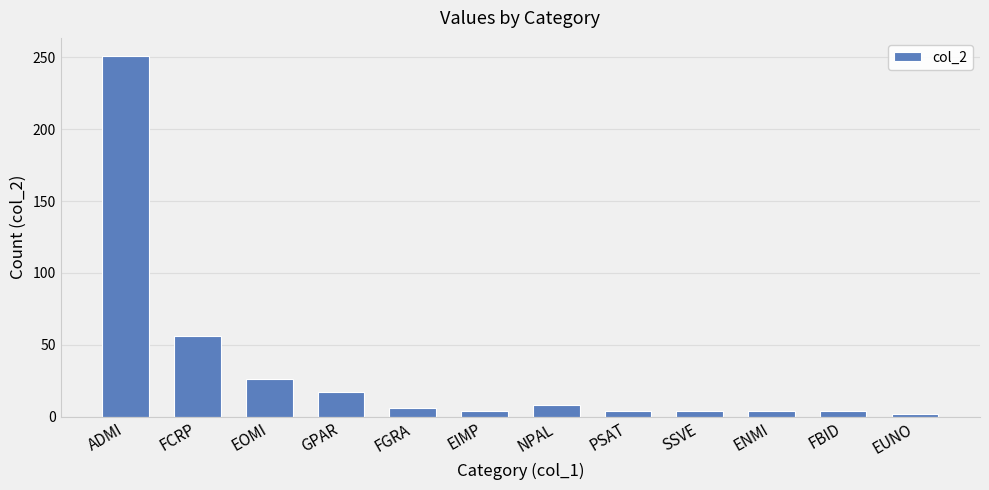

What position from the left is NPAL?

7